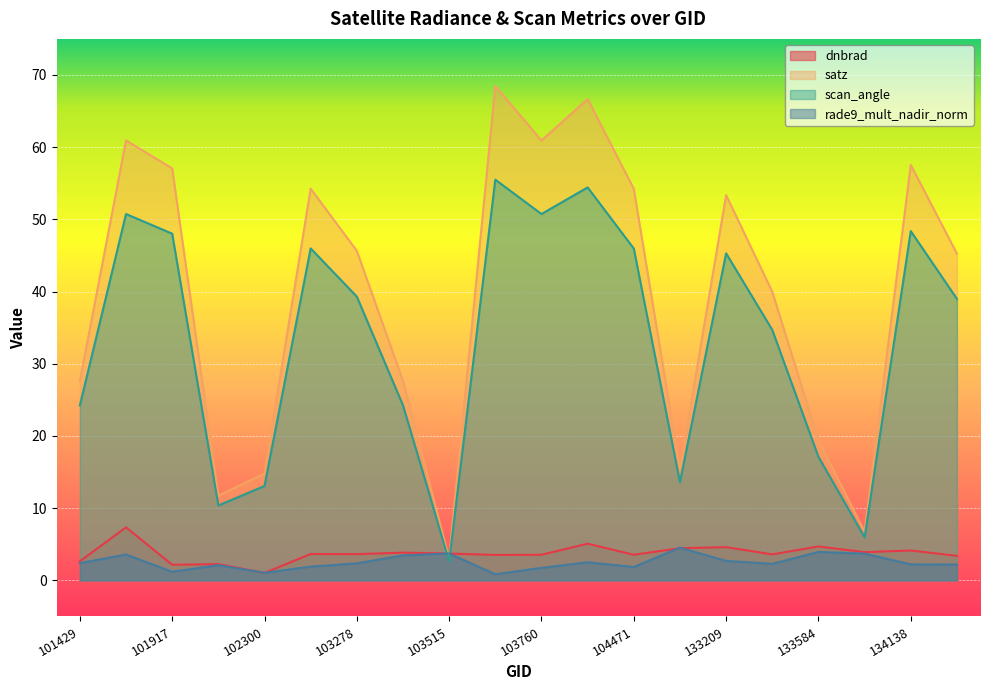

How many data points in satz are less than 45?

9